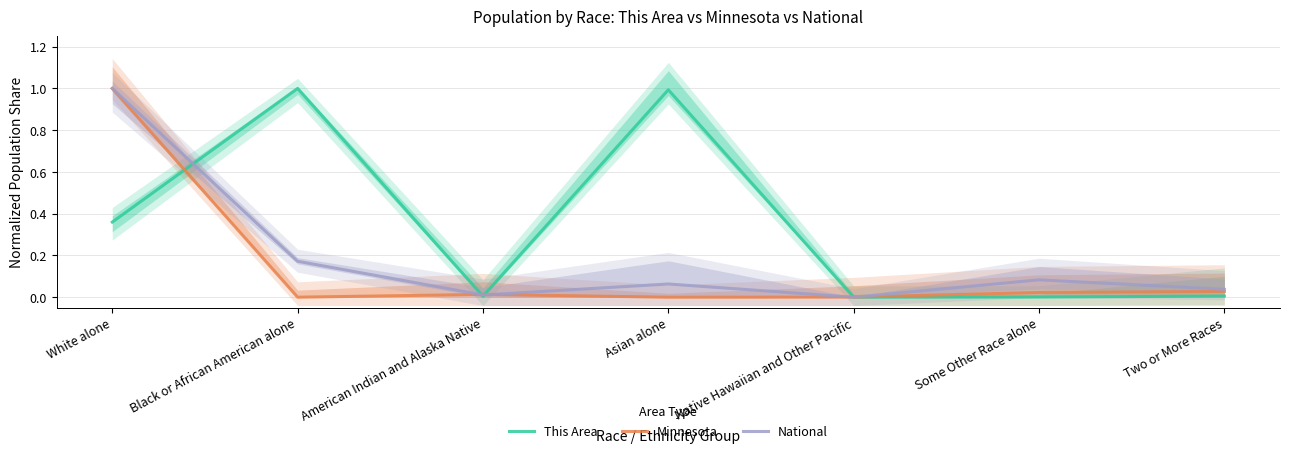

Is the value of Minnesota at American Indian and Alaska Native greater than the value of This Area at Two or More Races?

Yes